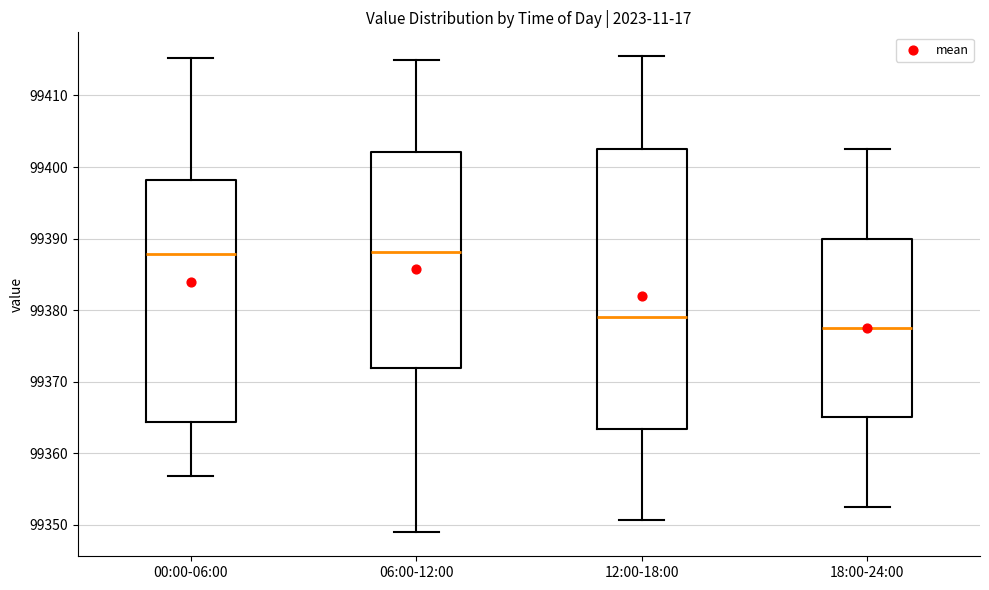

Where is the lower edge of the box for 06:00-12:00 on the y-axis? The values are not printed on the chart, so give them approximately, as read against the axis.

99372